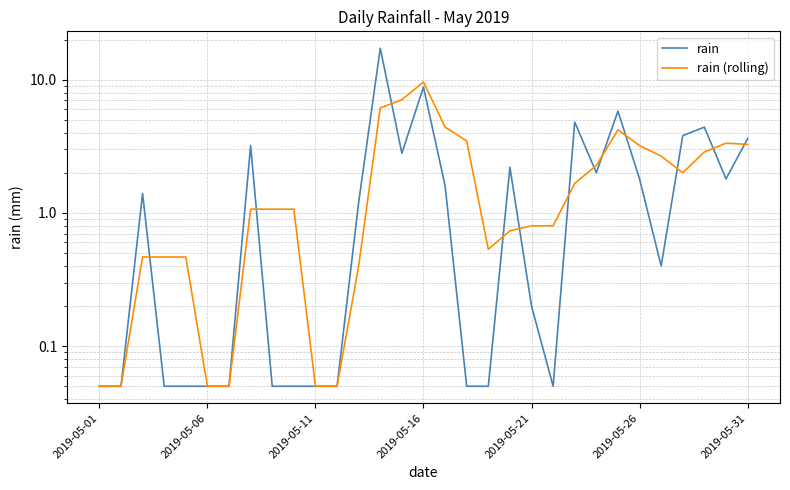

Where does the rain (rolling) series first go above 1?

7